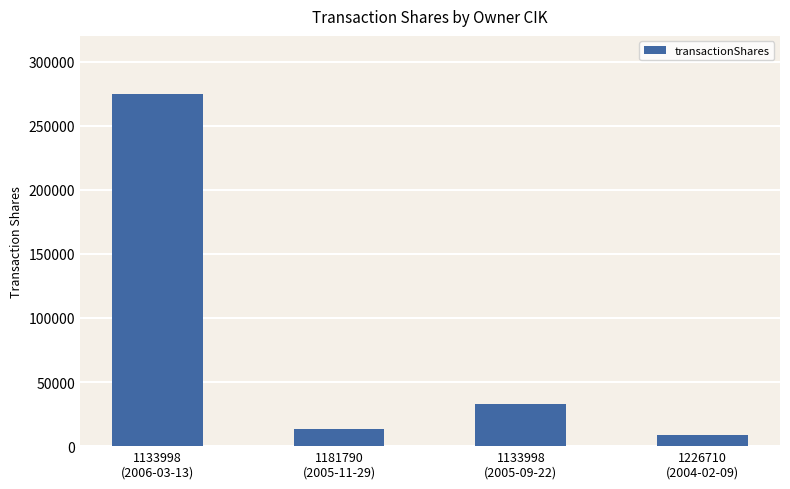

What position from the left is 1133998
(2006-03-13)?

1